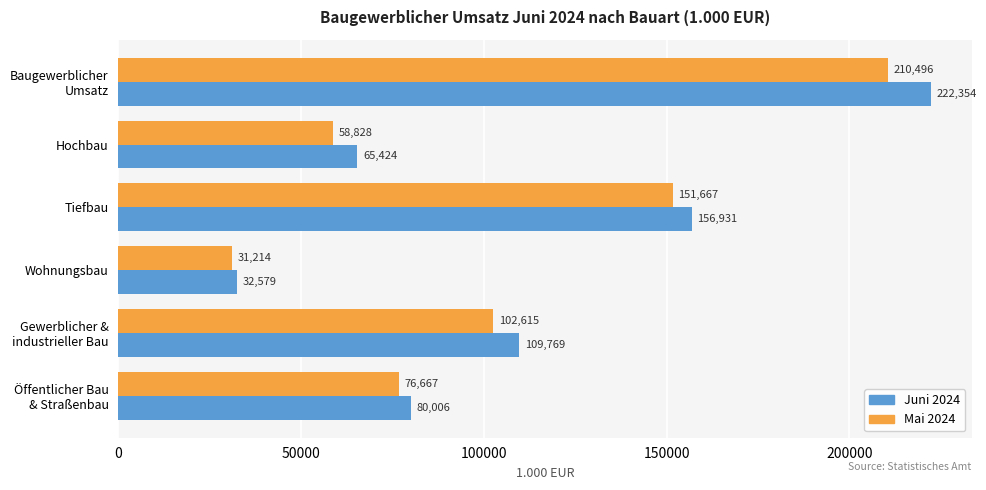

Rank the categories by Juni 2024 value from highest to lowest.

Baugewerblicher
Umsatz, Tiefbau, Gewerblicher &
industrieller Bau, Öffentlicher Bau
& Straßenbau, Hochbau, Wohnungsbau